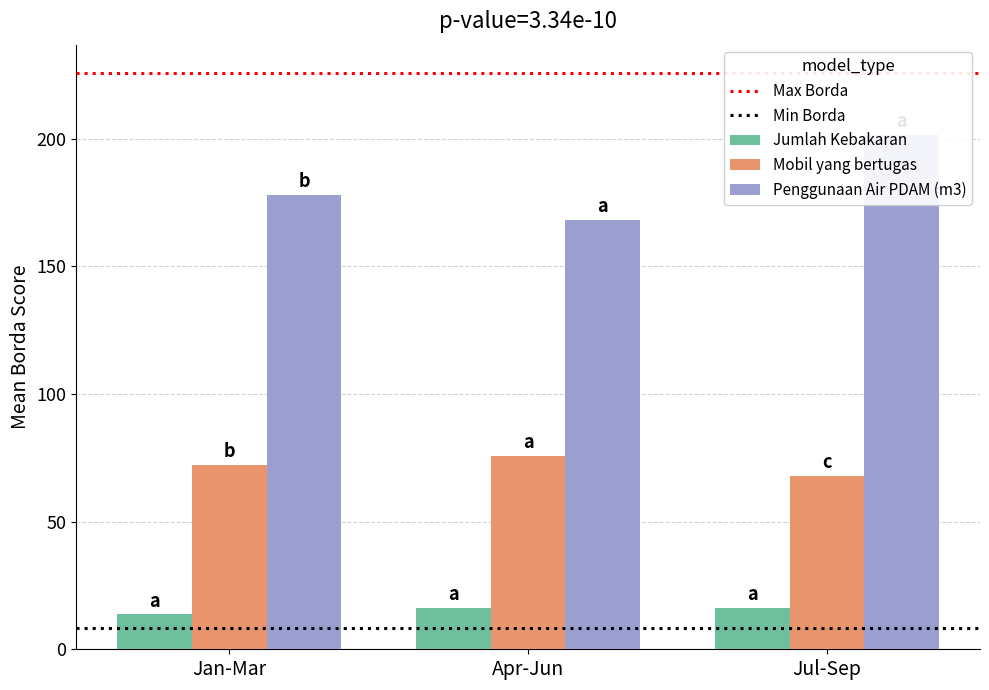

Which series has the largest total across all categories?

Penggunaan Air PDAM (m3)